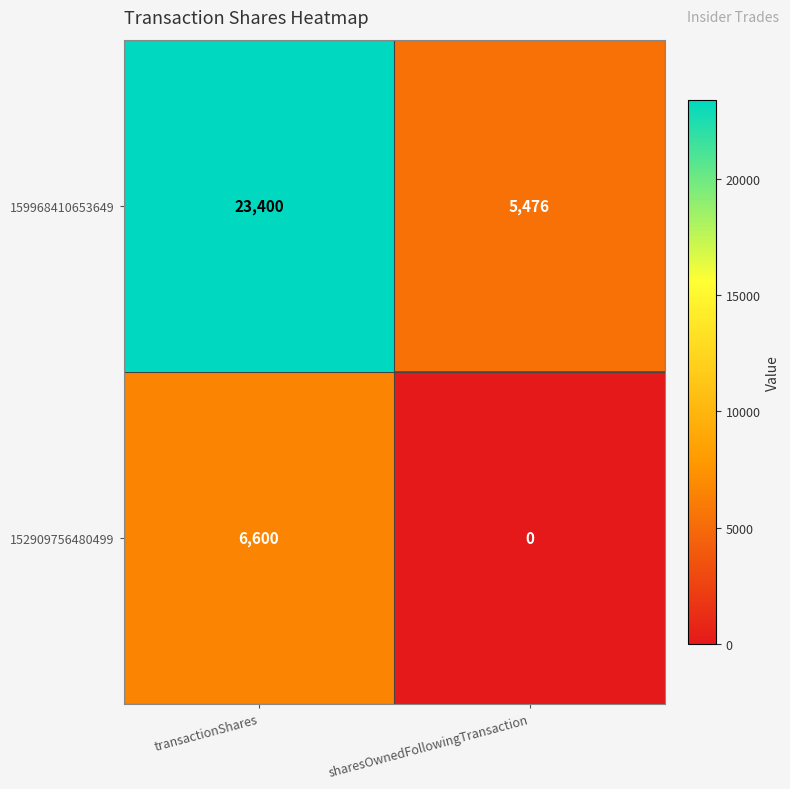

Rank the series by their average value, from highest to lowest.

159968410653649, 152909756480499